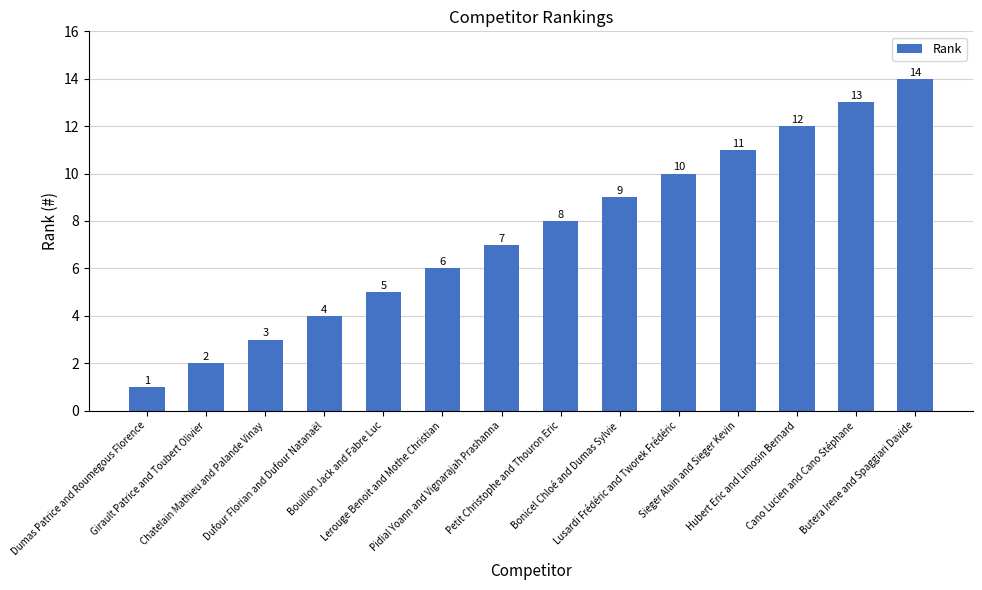

Reading left to right, extract all data points from this chart.

1	2	3	4	5	6	7	8	9	10	11	12	13	14